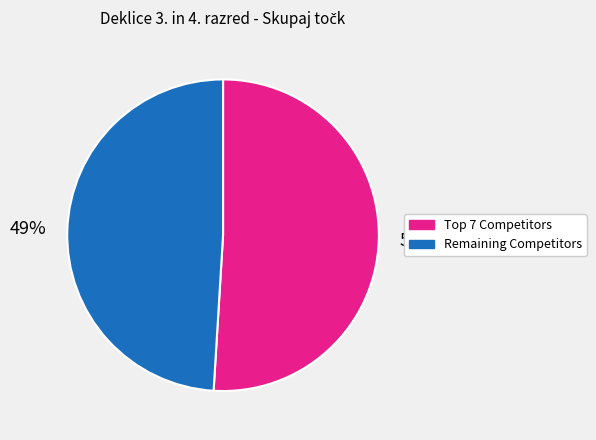

Does any single category account for the majority?

Yes